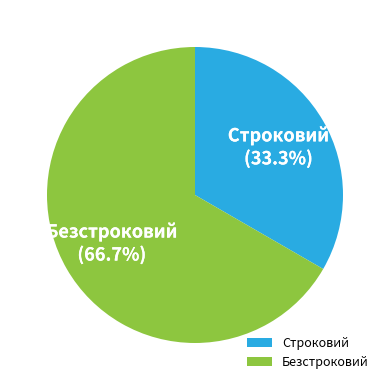

True or false: Строковий accounts for 28% of the total.

False